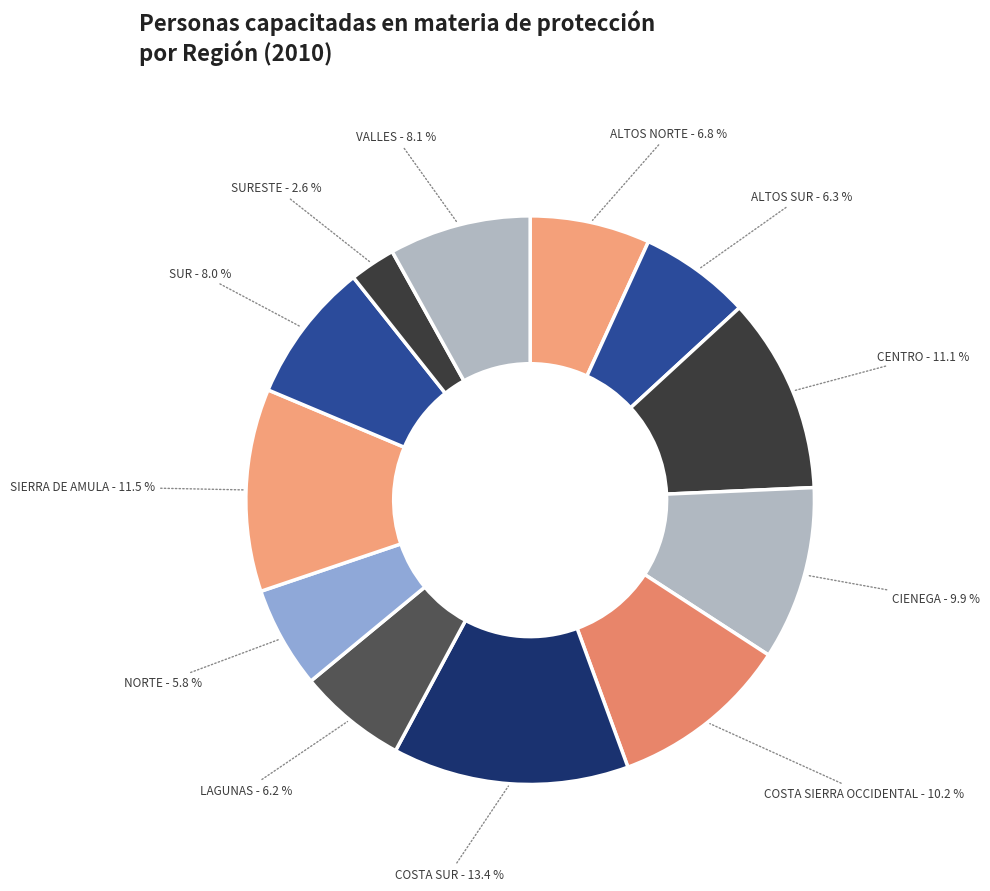

Count the number of slices in the pie.

12